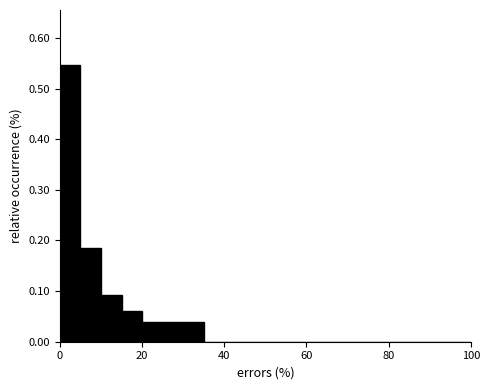

Around what value on the x-axis is the tallest bar? Give the approximate position of its centre, as read against the axis.

2